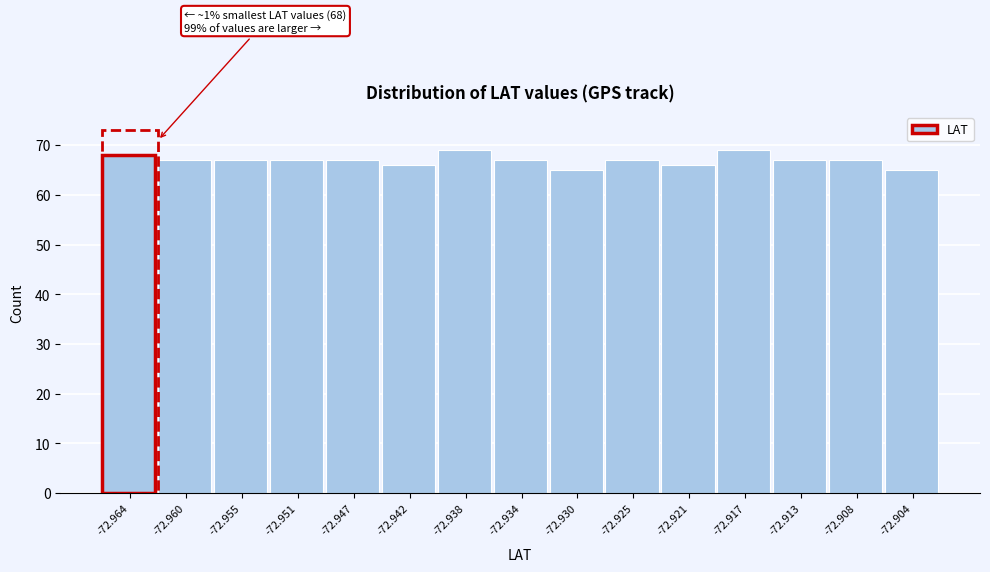

Reading left to right, list all the values displayed in this chart.

-72.964=68	-72.960=67	-72.955=67	-72.951=67	-72.947=67	-72.942=66	-72.938=69	-72.934=67	-72.930=65	-72.925=67	-72.921=66	-72.917=69	-72.913=67	-72.908=67	-72.904=65